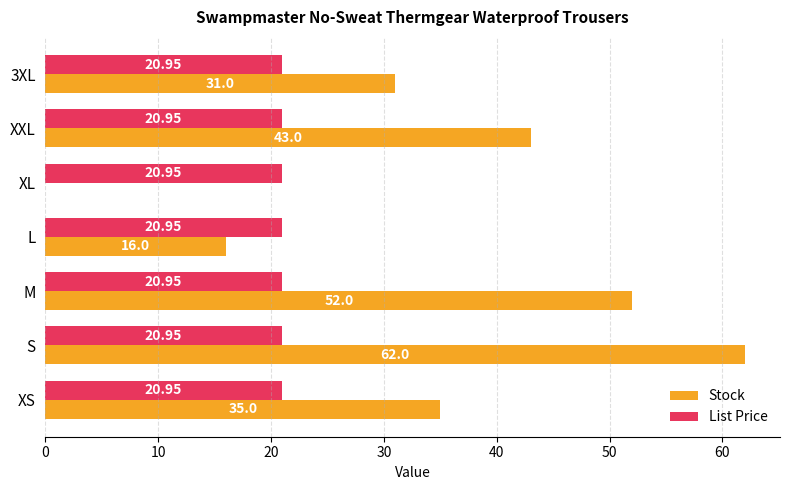

What is the sum of the Stock values at XXL and XL?

43.0